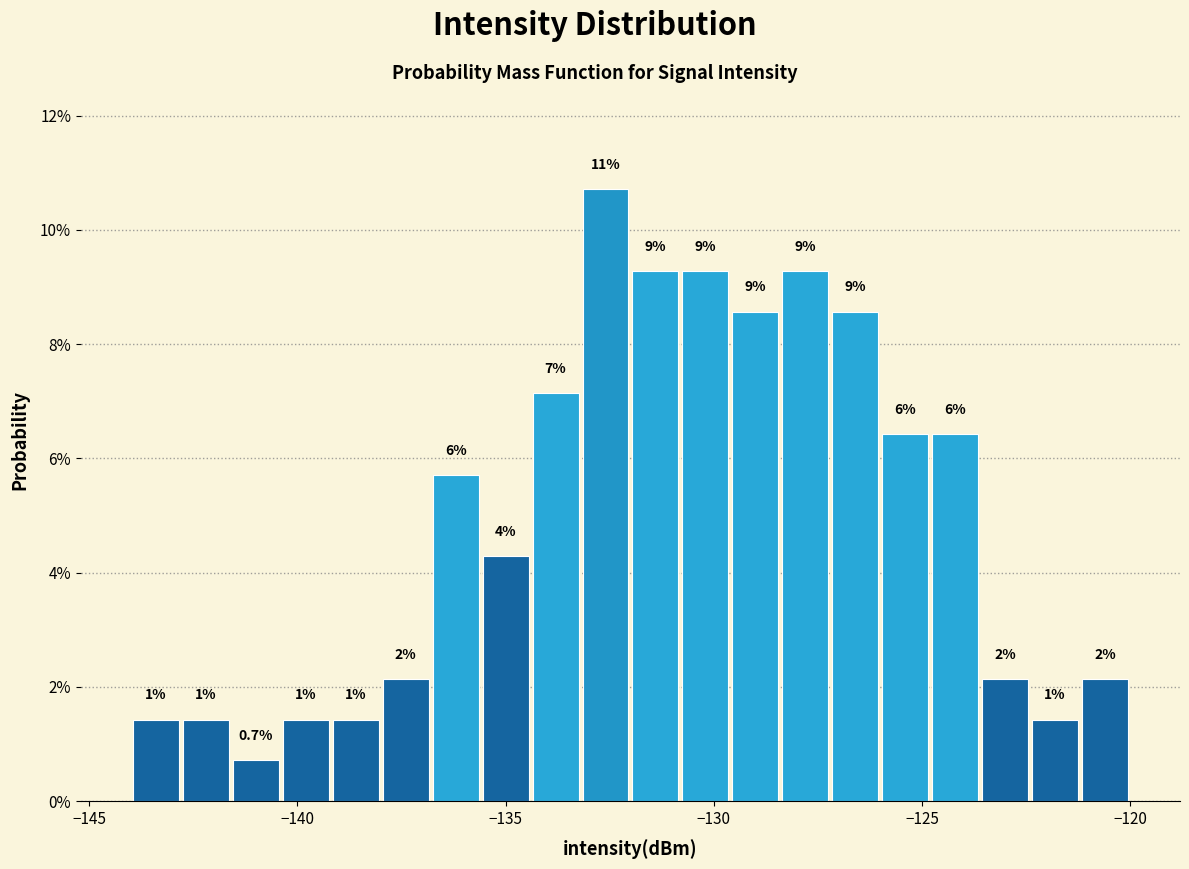

Read against the x-axis, roughly where is the centre of the tallest bar?

-132.5